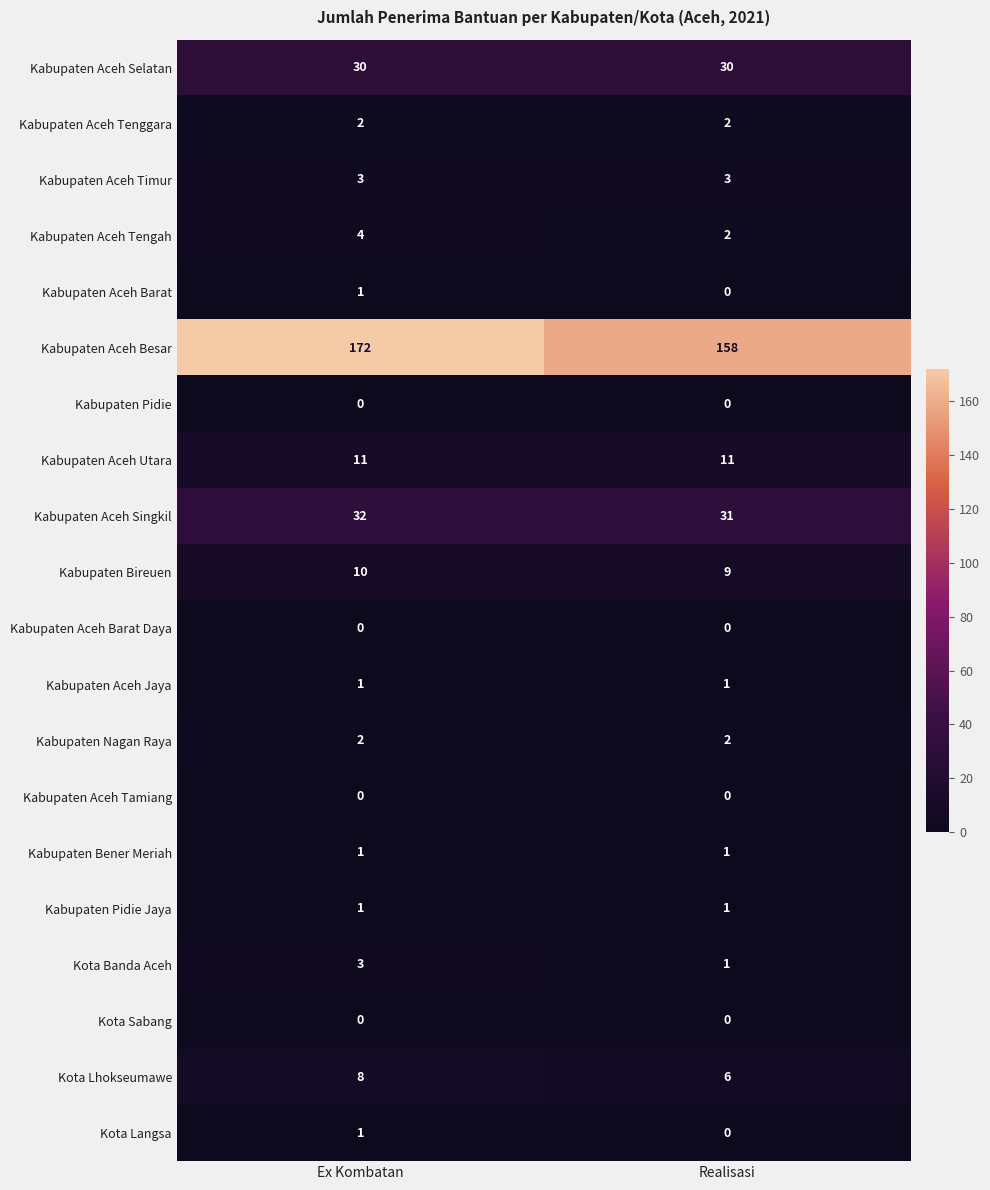

The value of Kabupaten Aceh Tengah at Ex Kombatan is 4. True or false?

True